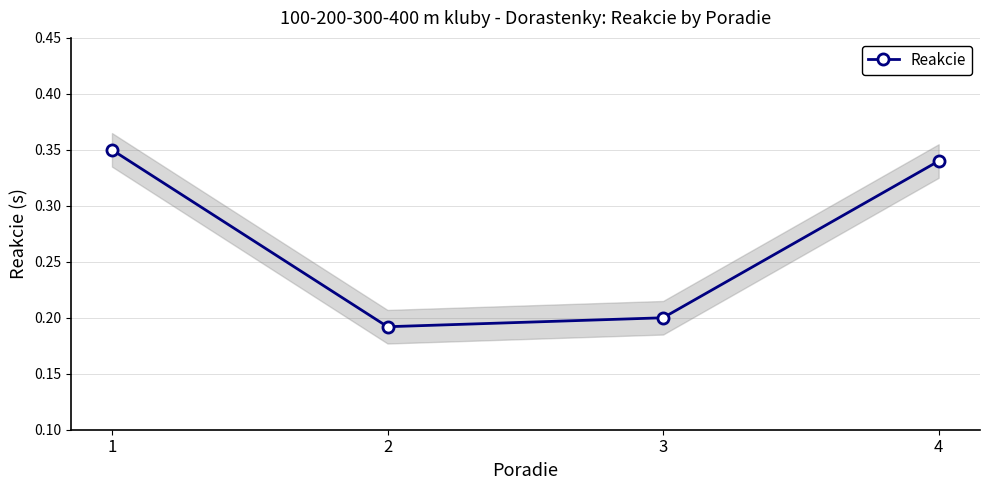

The chart shows a value of 0.3 at 1. True or false?

True